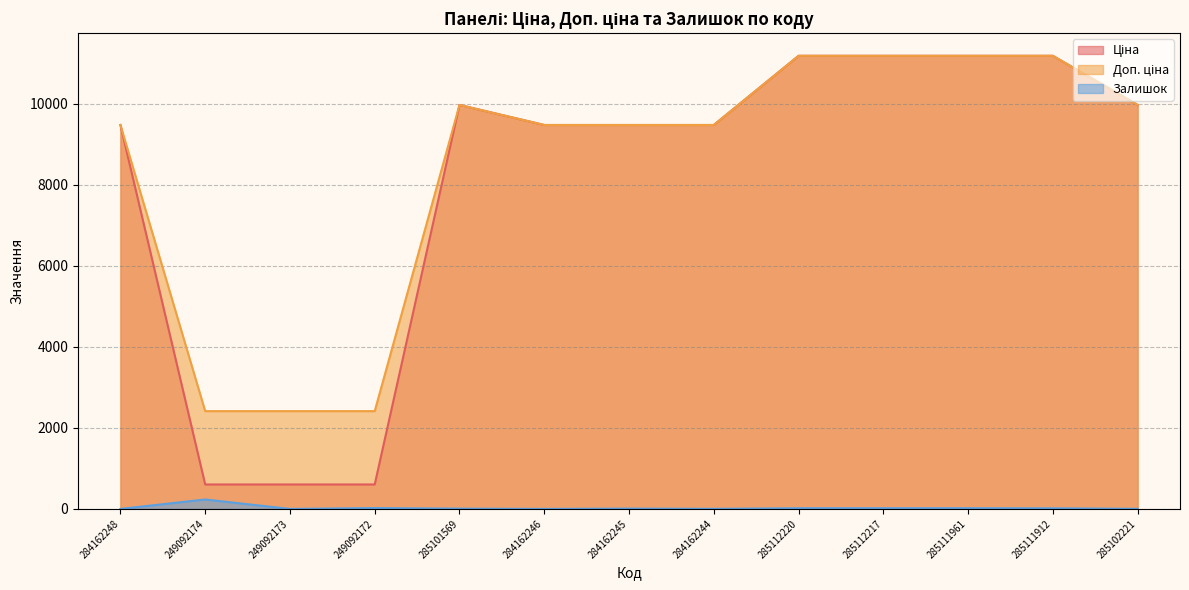

What are all the series names shown in the legend?

Ціна, Доп. ціна, Залишок